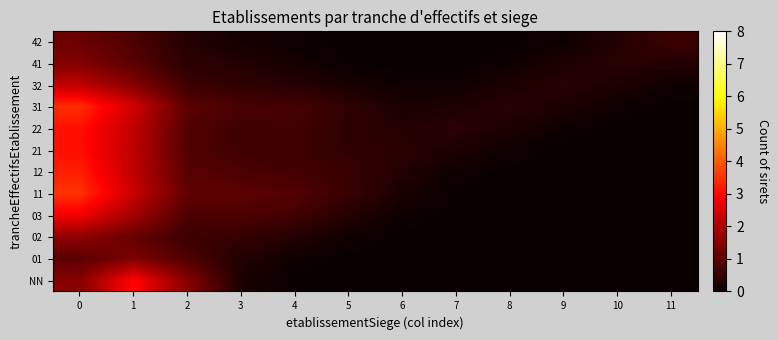

Count the number of data series in this chart.

12